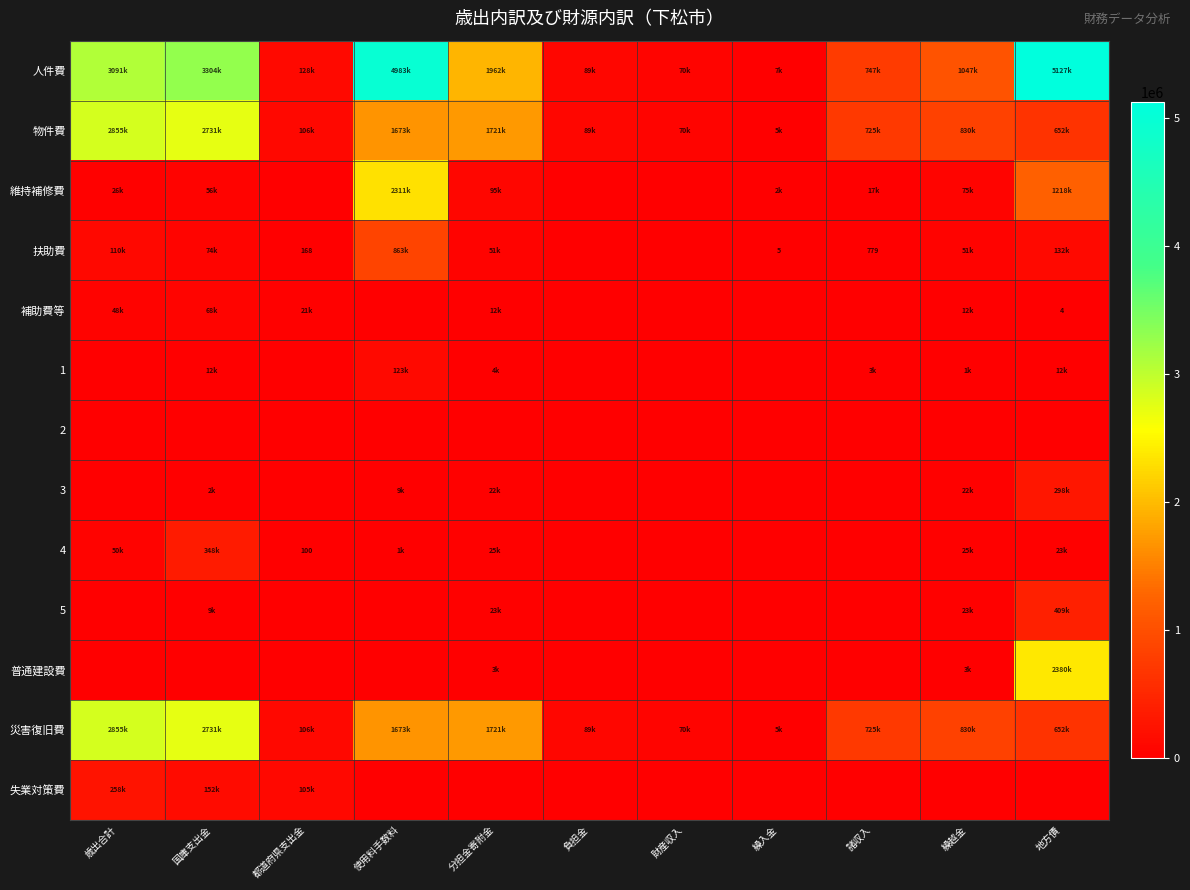

List the series in order of their peak value, highest first.

人件費, 物件費, 災害復旧費, 普通建設費, 維持補修費, 扶助費, 5, 4, 3, 失業対策費, 1, 補助費等, 2